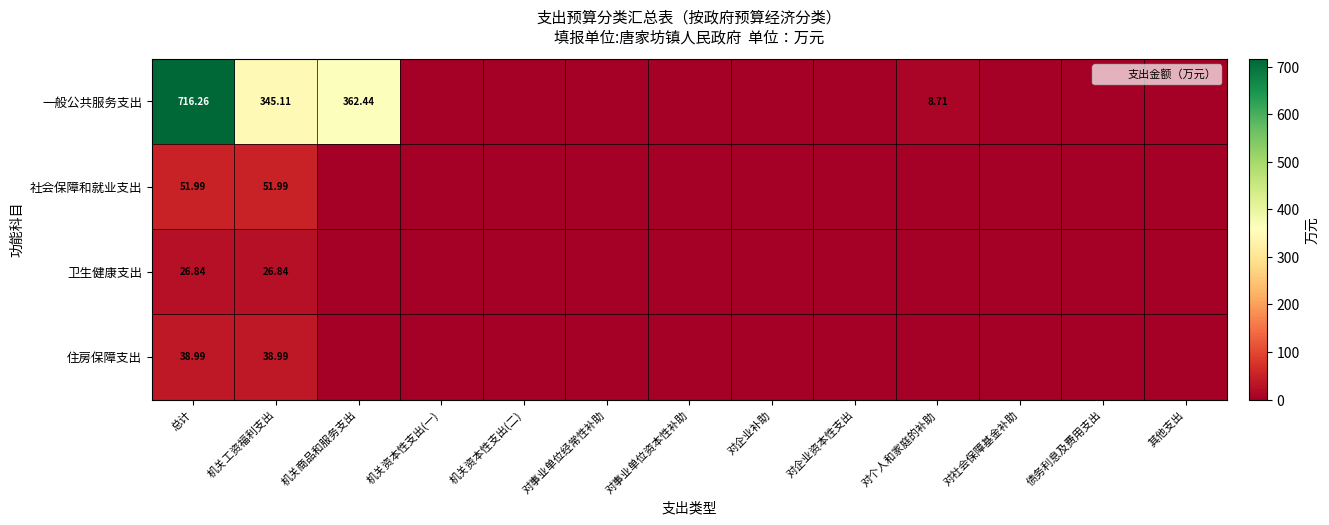

Where is 卫生健康支出 nearest to the value 13?

机关商品和服务支出